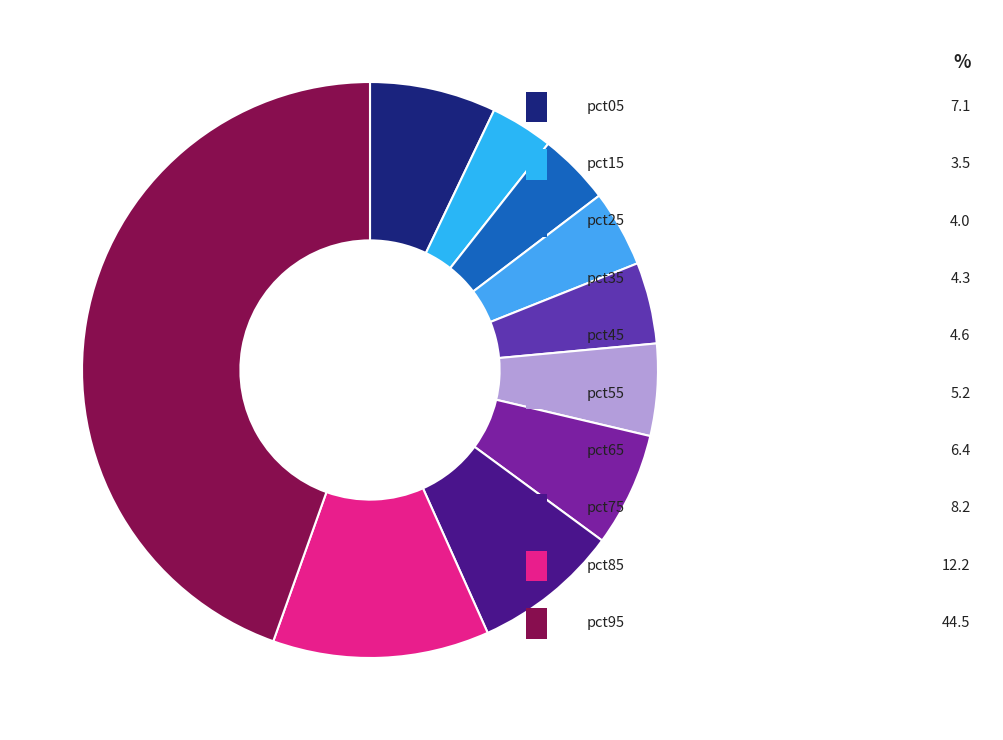

Rank the categories by value from lowest to highest.

pct15, pct25, pct35, pct45, pct55, pct65, pct05, pct75, pct85, pct95